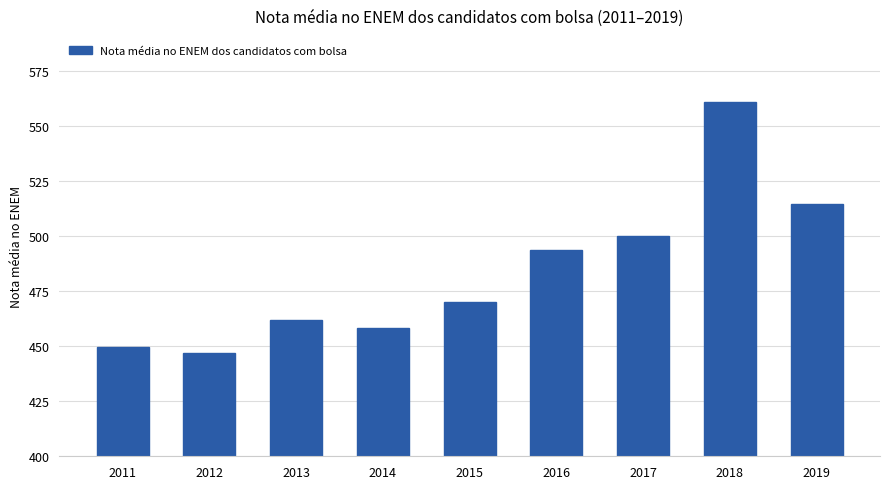

What is the sum of all values?

4356.0